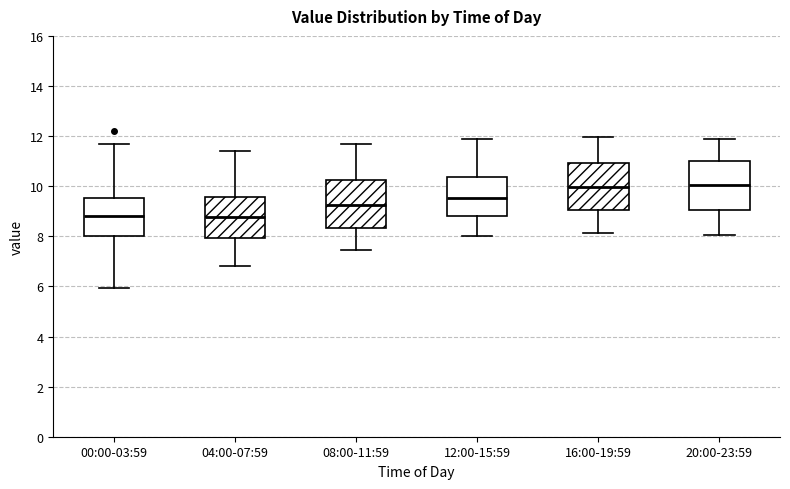

Reading left to right, read every box against the y-axis: the position of its median line, the range the box covers, and the ends of its whiskers. The values are not printed on the chart, so give them approximately, as read against the axis.

00:00-03:59: median 8.8, box 8.0 to 9.6, whiskers 6.0 to 11.6
04:00-07:59: median 8.8, box 8.0 to 9.6, whiskers 6.8 to 11.4
08:00-11:59: median 9.2, box 8.4 to 10.2, whiskers 7.4 to 11.6
12:00-15:59: median 9.6, box 8.8 to 10.4, whiskers 8.0 to 11.8
16:00-19:59: median 10.0, box 9.0 to 11.0, whiskers 8.2 to 12.0
20:00-23:59: median 10.0, box 9.0 to 11.0, whiskers 8.0 to 11.8